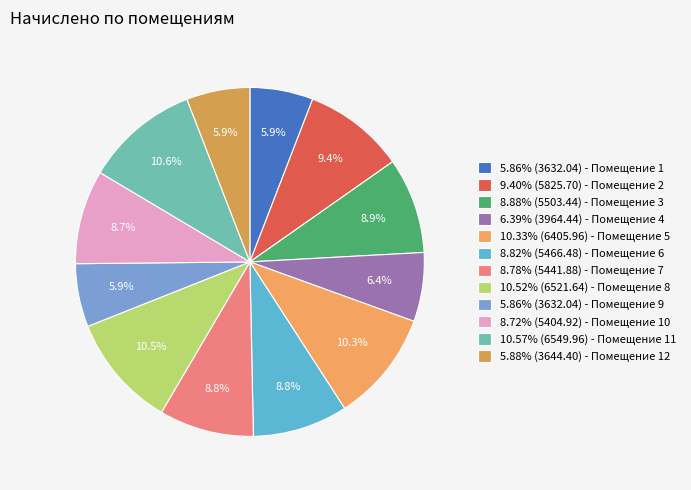

Count the number of slices in the pie.

12